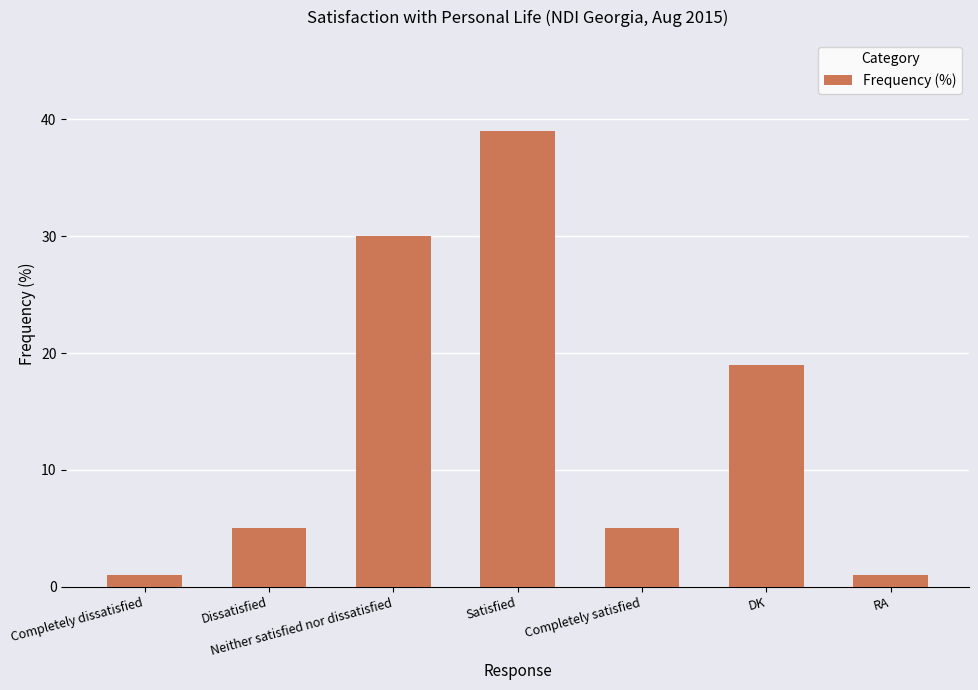

At which category does the chart reach its peak across all series?

Satisfied